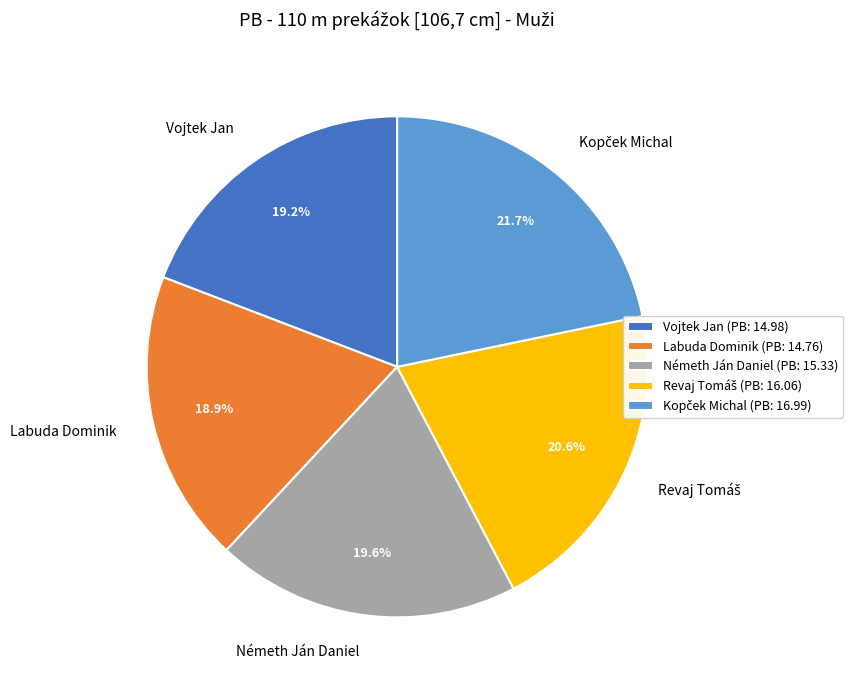

To the nearest percent, what is the average slice percentage?

20%